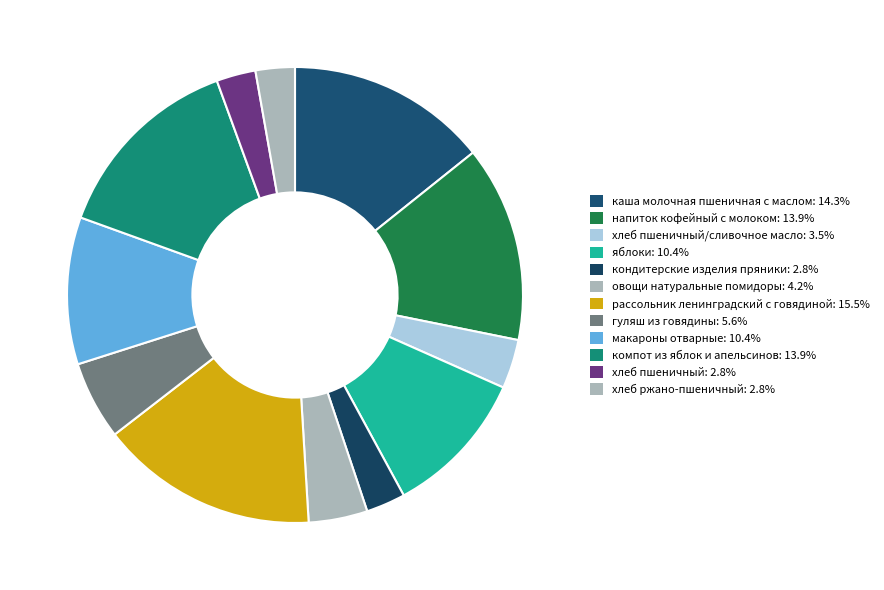

How many segments does this pie chart have?

12